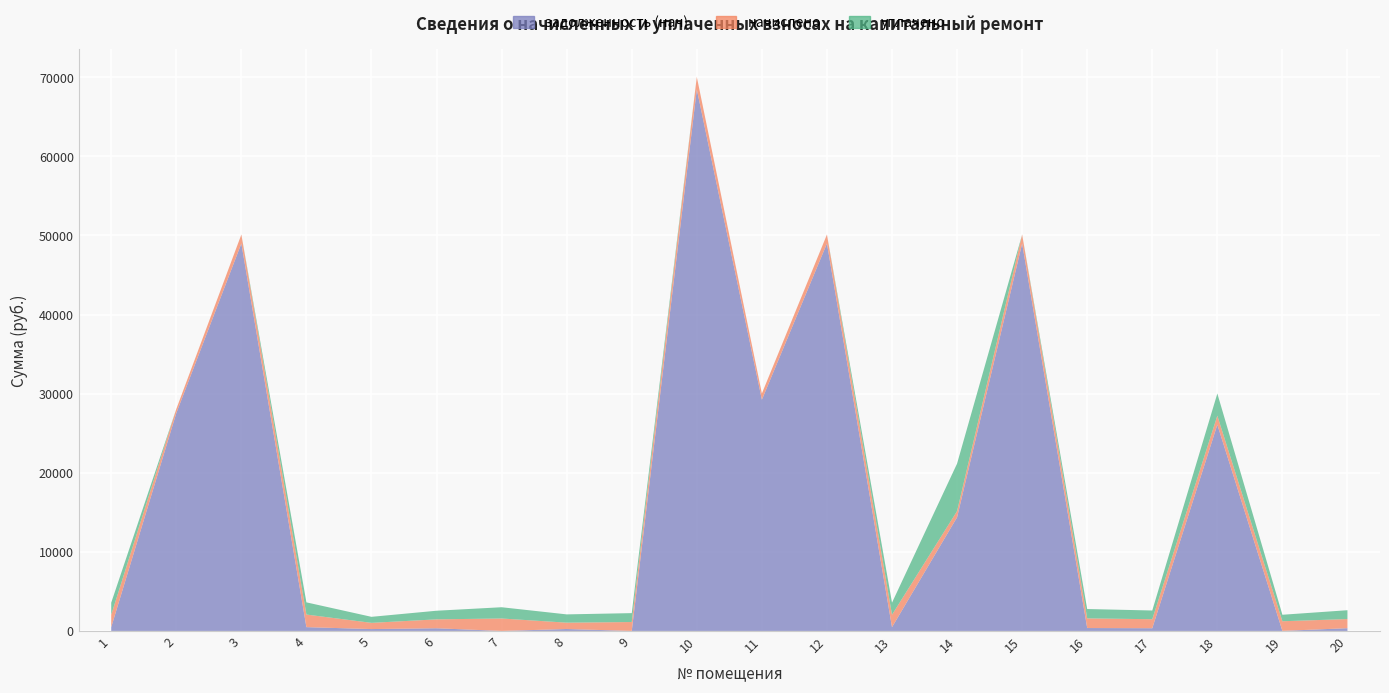

Reading right to left, what are all the values shown in this chart?

задолженность (нач): 20=347.7	19=5.5	18=26076.1	17=343.1	16=367.8	15=48986.8	14=14367.1	13=474.2	12=48986.8	11=29233.6	10=68471.0	9=0.0	8=242.9	7=0.0	6=339.2	5=236.6	4=479.6	3=48986.8	2=27529.2	1=474.2
начислено: 20=1154.1	19=1220.6	18=1136.2	17=1138.8	16=1220.6	15=1126.0	14=785.6	13=1573.8	12=1126.0	11=785.6	10=1573.8	9=1126.0	8=803.5	7=1573.8	6=1126.0	5=785.6	4=1591.7	3=1126.0	2=523.7	1=1573.8
уплачено: 20=1117.1	19=819.3	18=2800.0	17=1102.3	16=1181.5	15=0.0	14=6000.0	13=1523.4	12=0.0	11=0.0	10=0.0	9=1126.0	8=1045.6	7=1422.5	6=1089.3	5=761.0	4=1540.7	3=0.0	2=0.0	1=1523.4